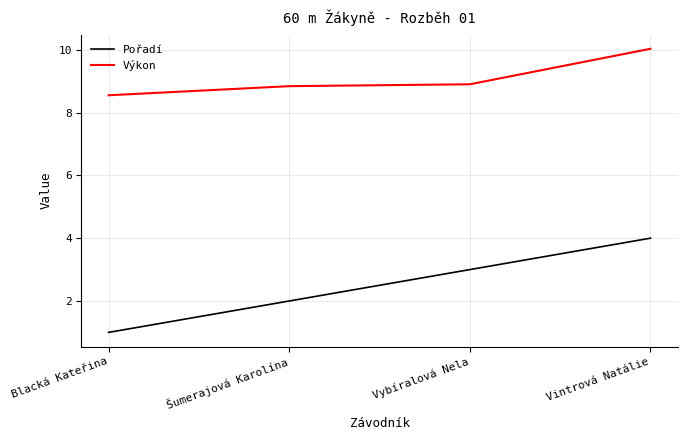

True or false: Výkon has more than 1 points higher than both neighbors.

False